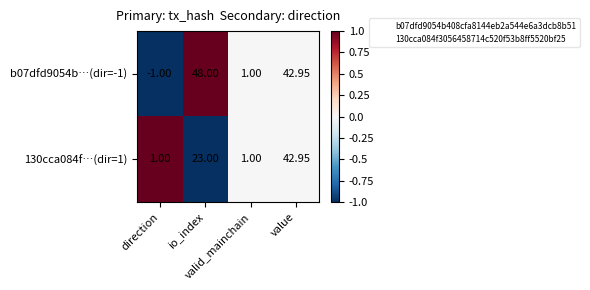

Which series has the largest total across all categories?

b07dfd9054b…(dir=-1)